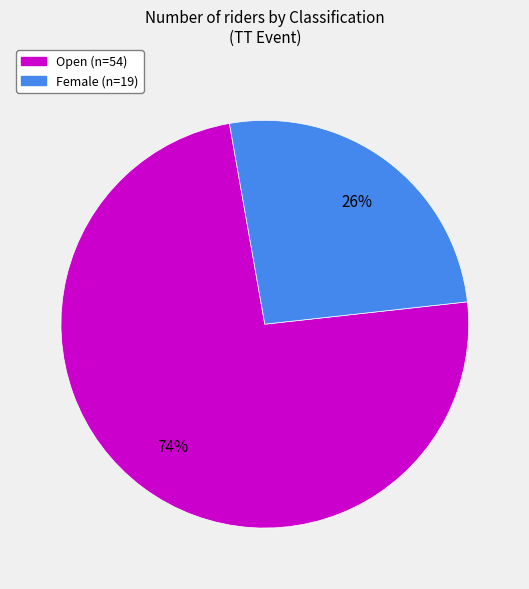

To the nearest percent, what is the difference between the largest and smallest slice percentages?

48%